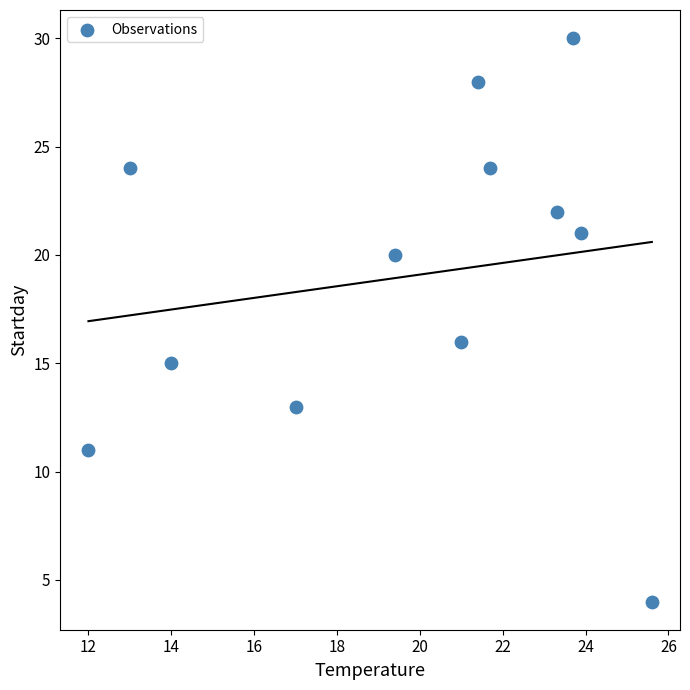

What Y value in the scatter plot is closest to 17?

16